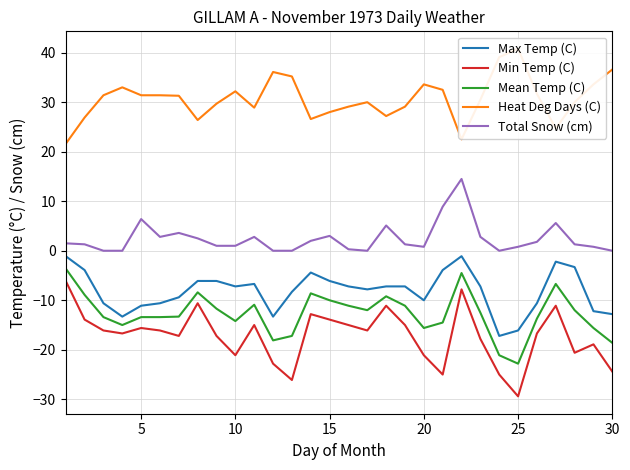

Which category has the lowest value in the Mean Temp (C) series?

25